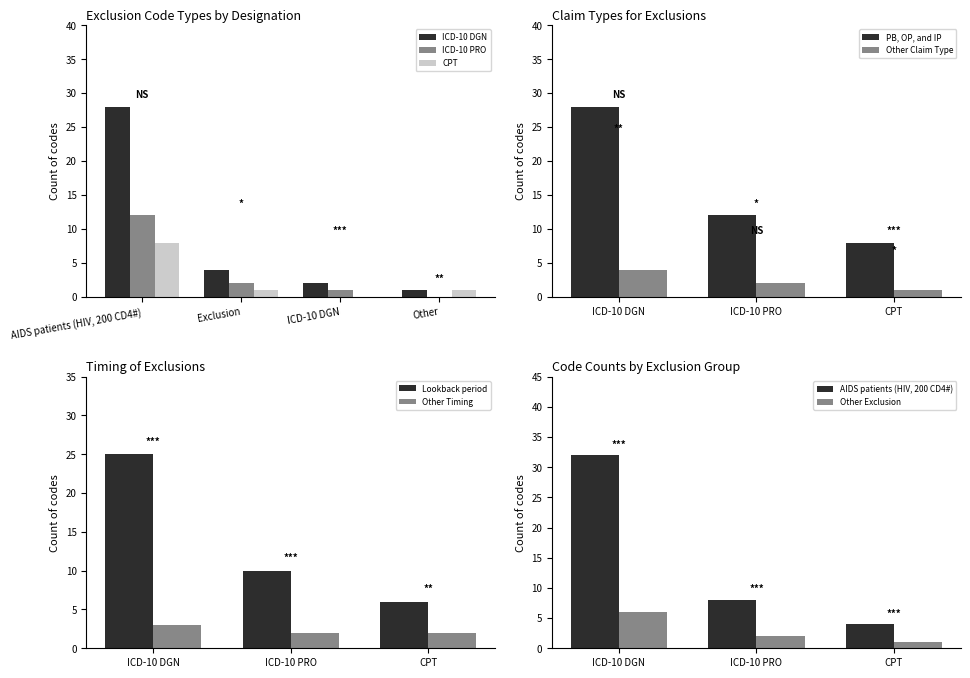

The CPT series shows 11 at AIDS patients (HIV, 200 CD4#). True or false?

False